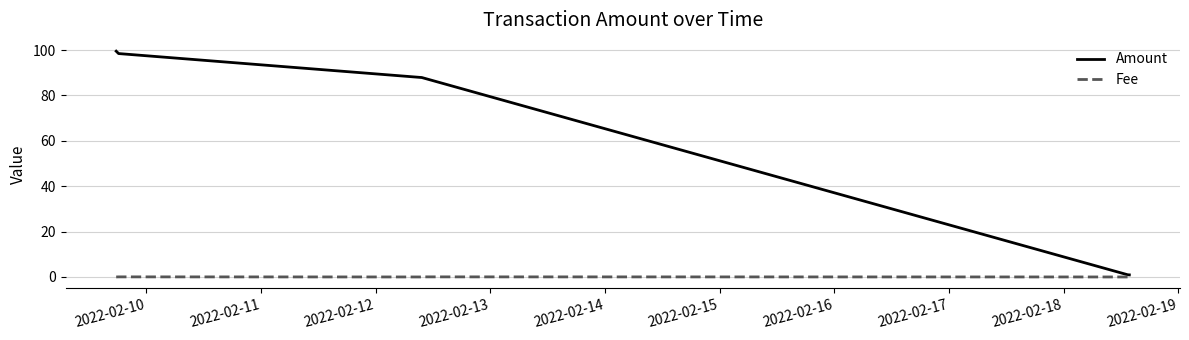

Which series has the largest range (max minus min)?

Amount